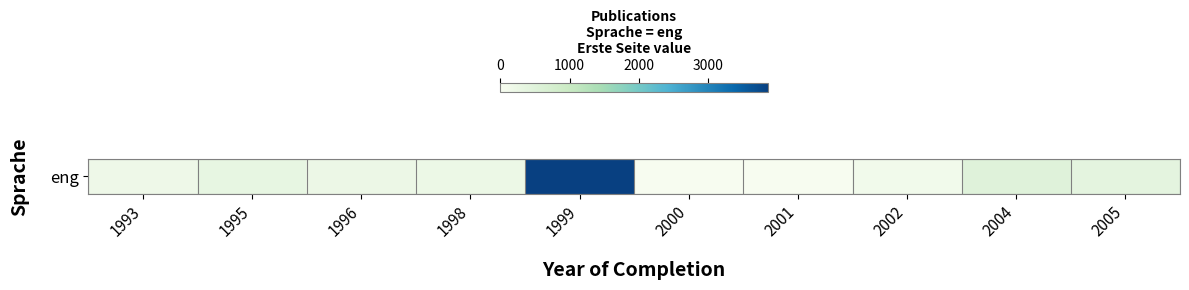

Which category has the highest value across all series?

1999